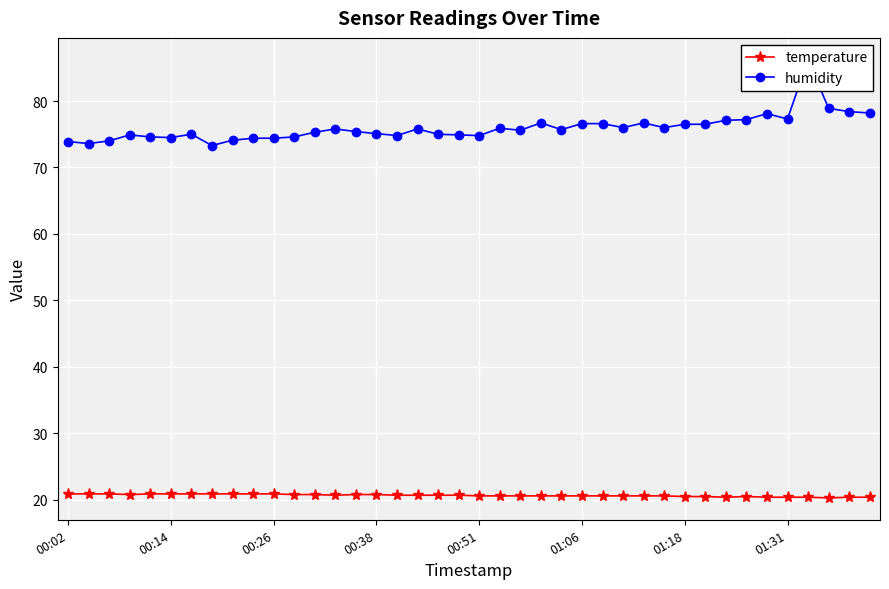

The temperature series shows 11.2 at 22. True or false?

False